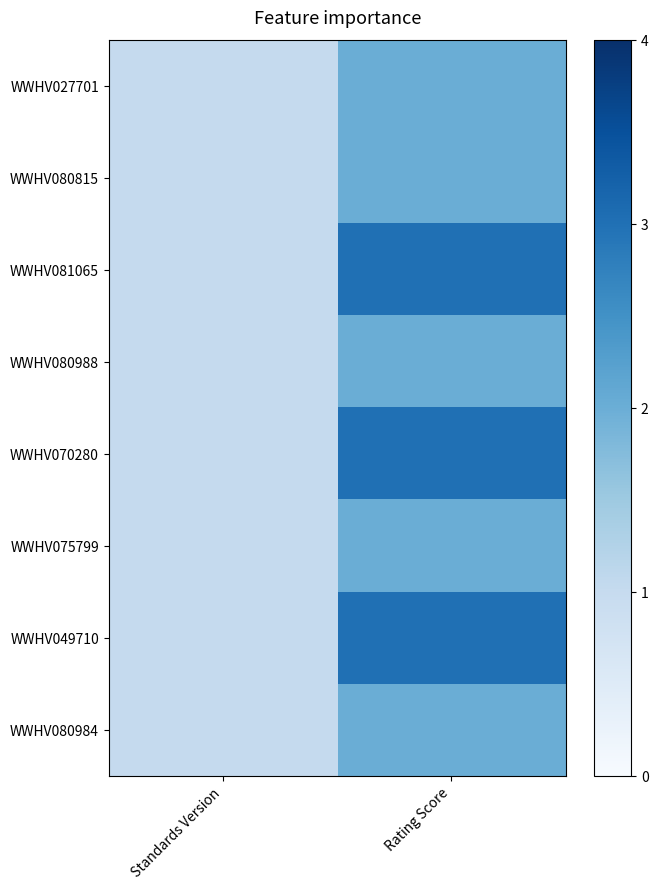

Rank the series by their maximum value, from highest to lowest.

WWHV081065, WWHV070280, WWHV049710, WWHV027701, WWHV080815, WWHV080988, WWHV075799, WWHV080984